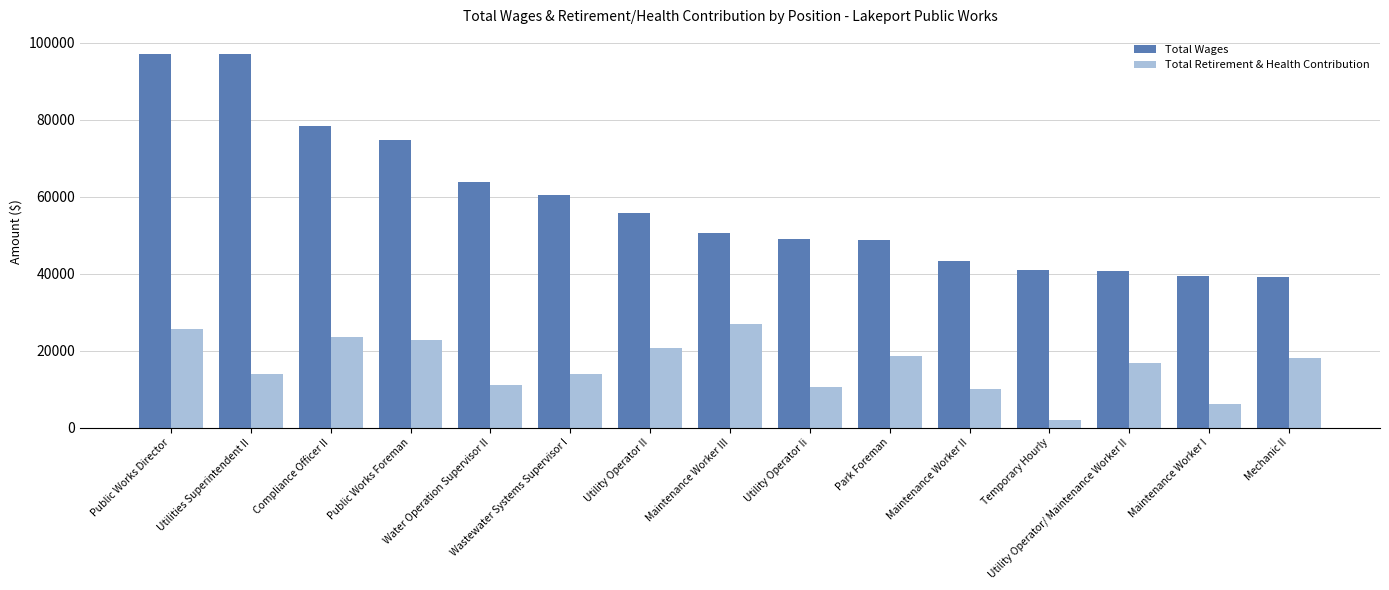

At which category is the sum across all series the highest?

Public Works Director